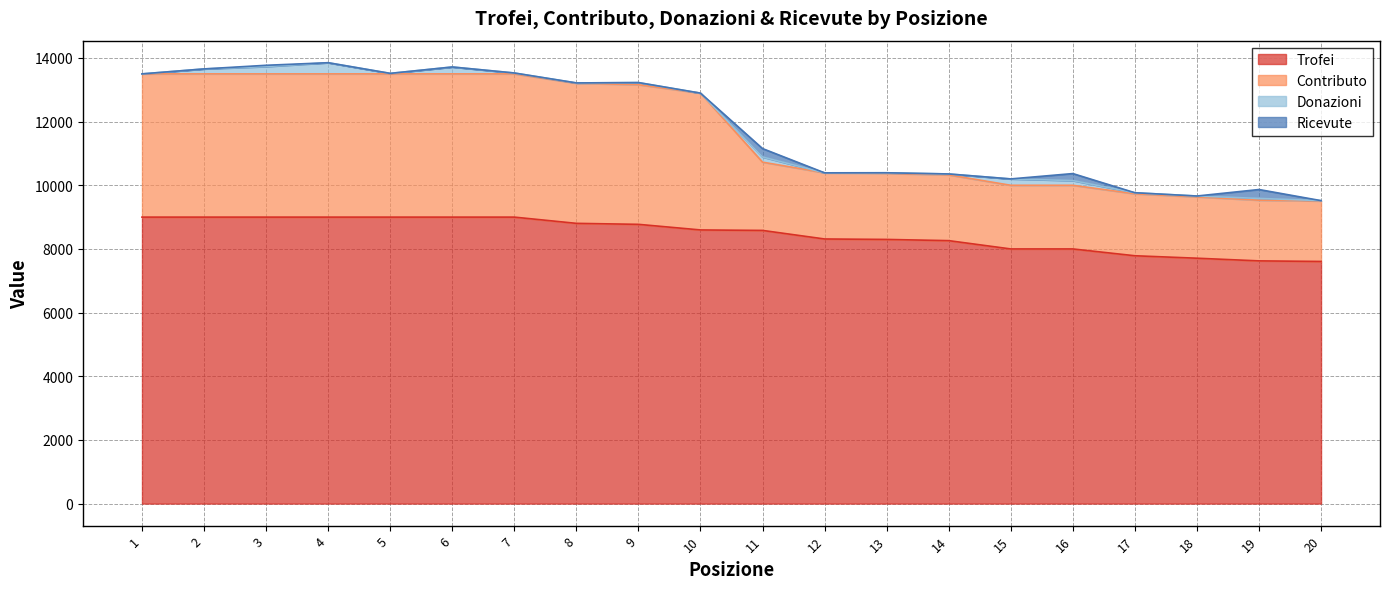

The value of Trofei at 14 is 8261. True or false?

True